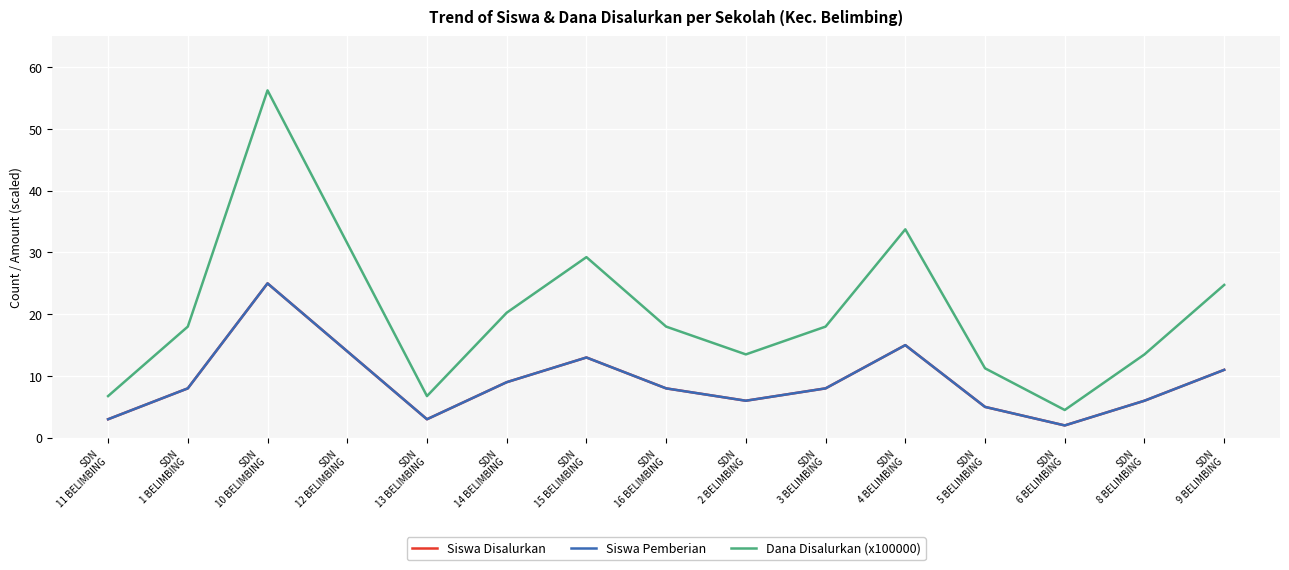

Does the chart have visible grid lines?

Yes